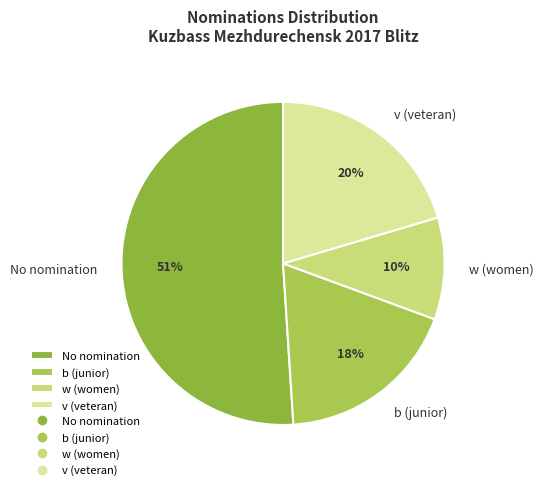

The v (veteran) slice represents 12% of the pie. True or false?

False